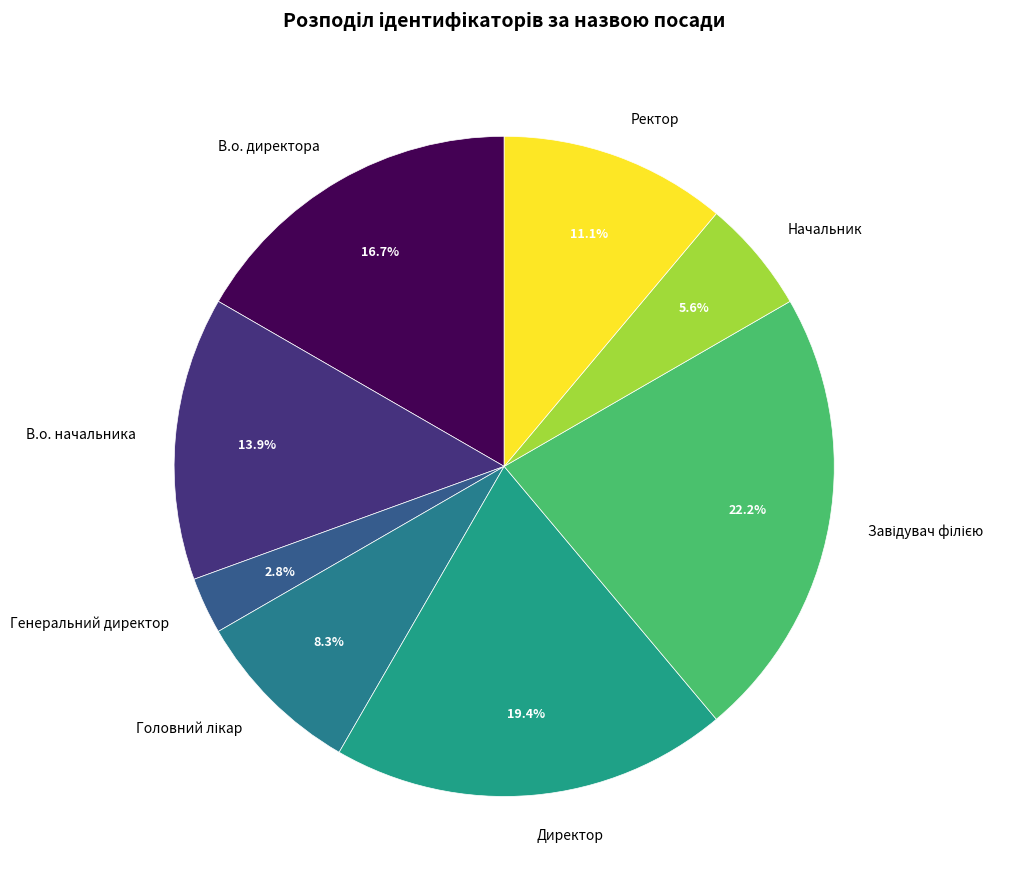

Is it true that Директор is 19% of the pie?

True